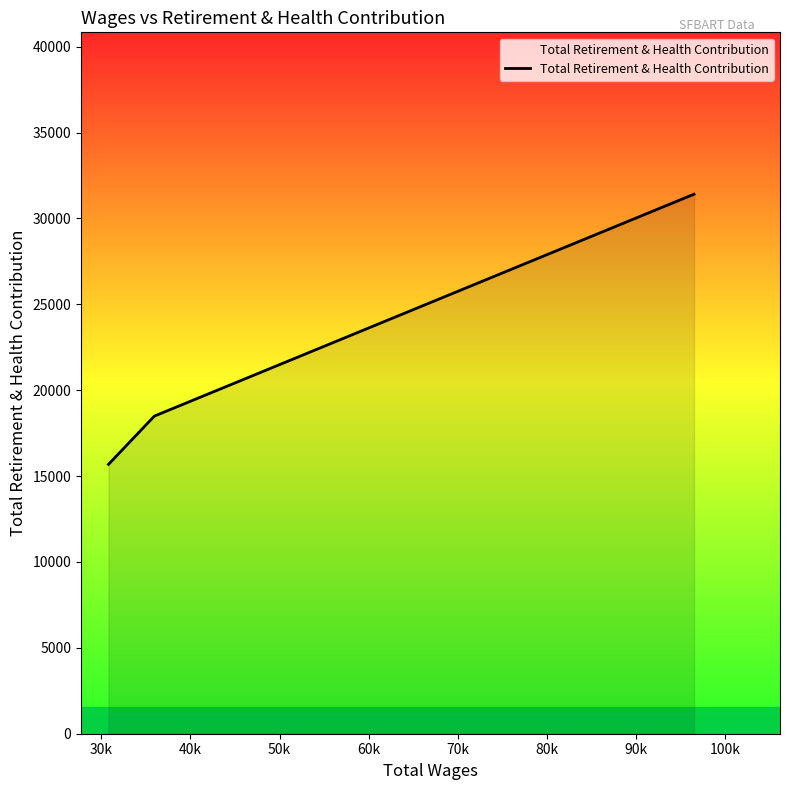

What is the smallest value displayed?

15680